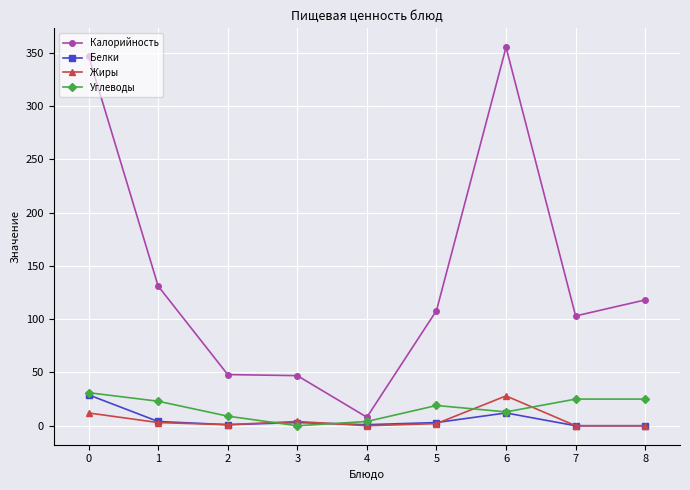

What are all the series names shown in the legend?

Калорийность, Белки, Жиры, Углеводы